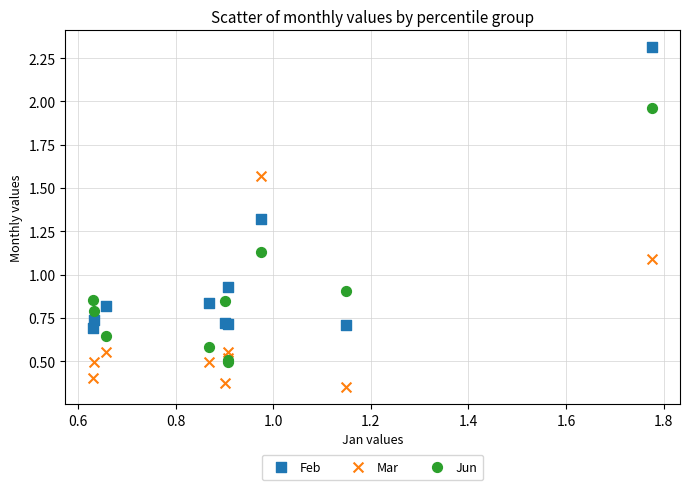

Which series has the widest spread of Y values?

Feb